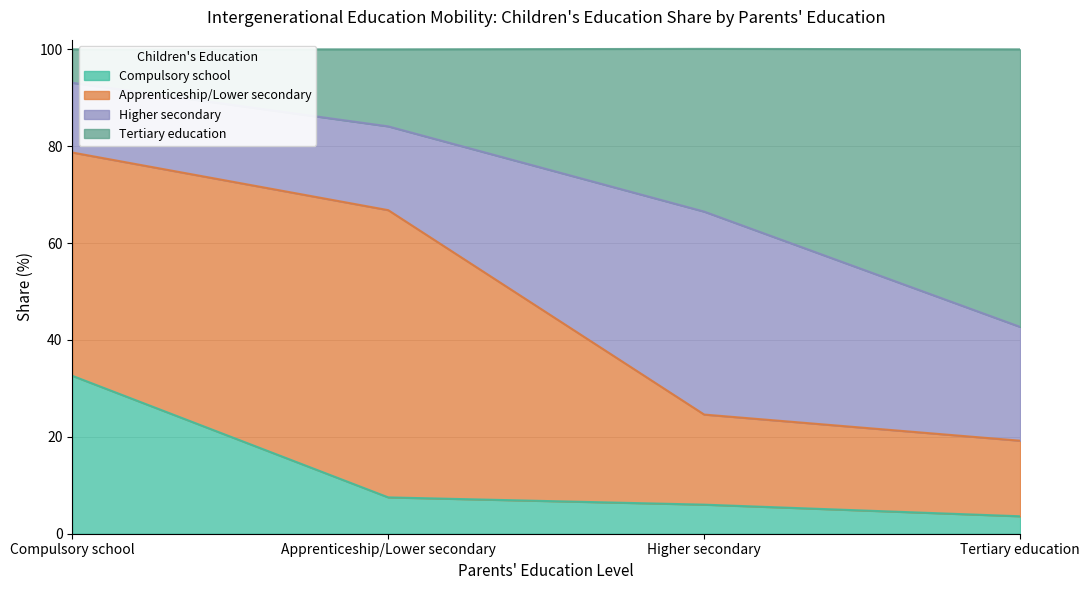

Which series has the largest range (max minus min)?

Tertiary education